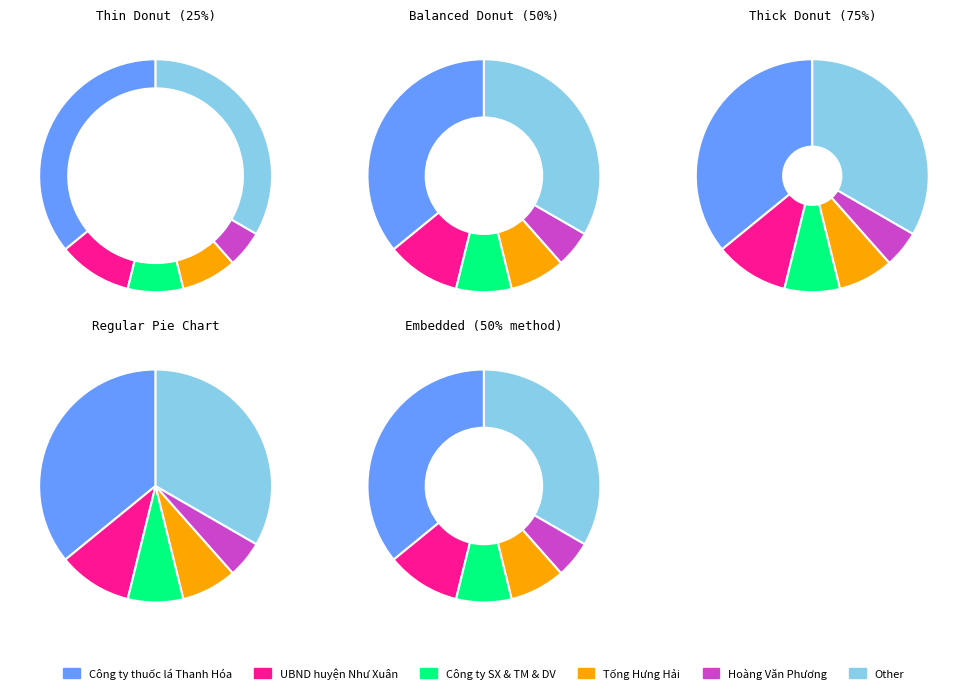

What portion of the pie excludes Tống Hưng Hải?

92.3%